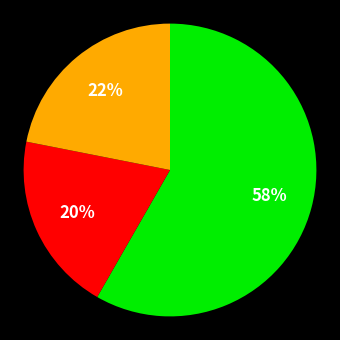

To the nearest percent, what is the difference between the largest and smallest slice percentages?

38%